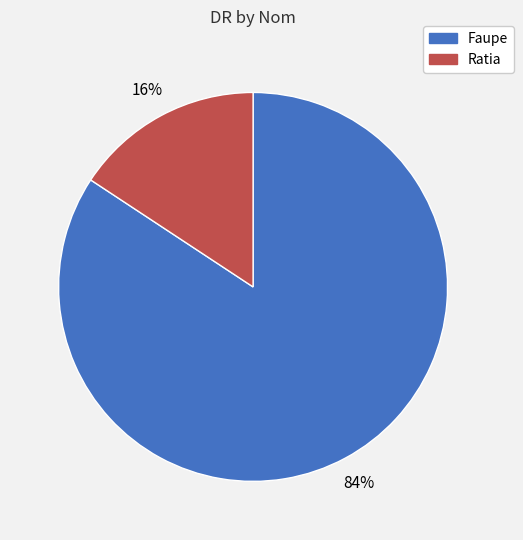

How many slices are in this pie chart?

2